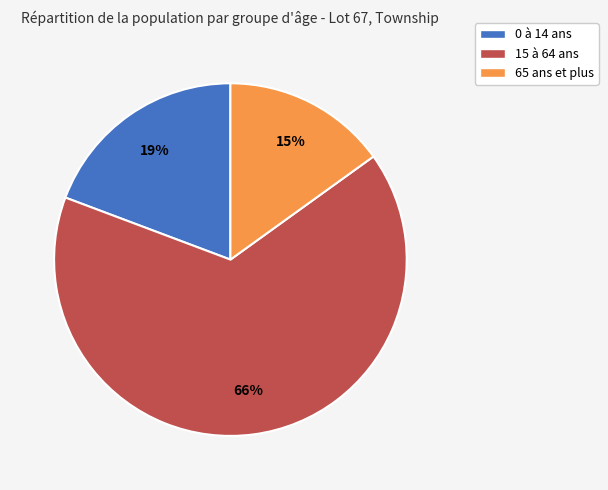

What is the largest slice in the pie chart?

15 à 64 ans